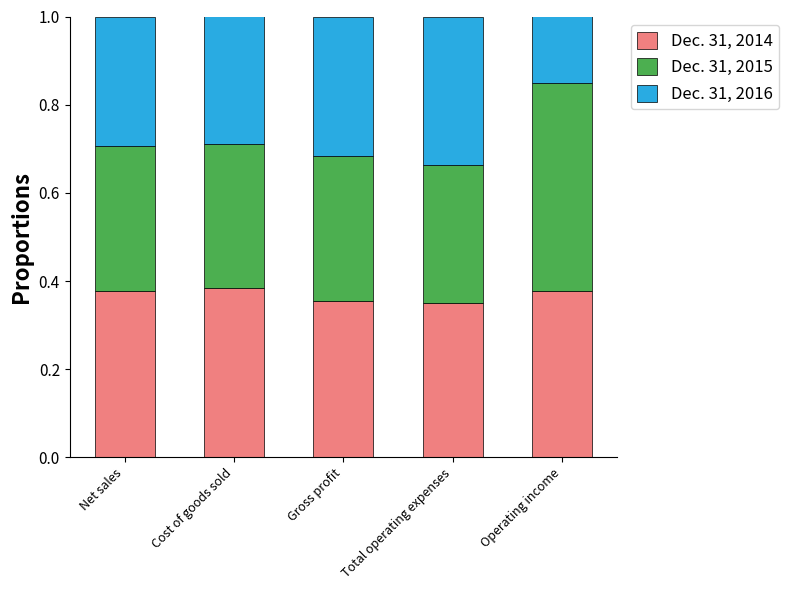

What are all the series names shown in the legend?

Dec. 31, 2014, Dec. 31, 2015, Dec. 31, 2016